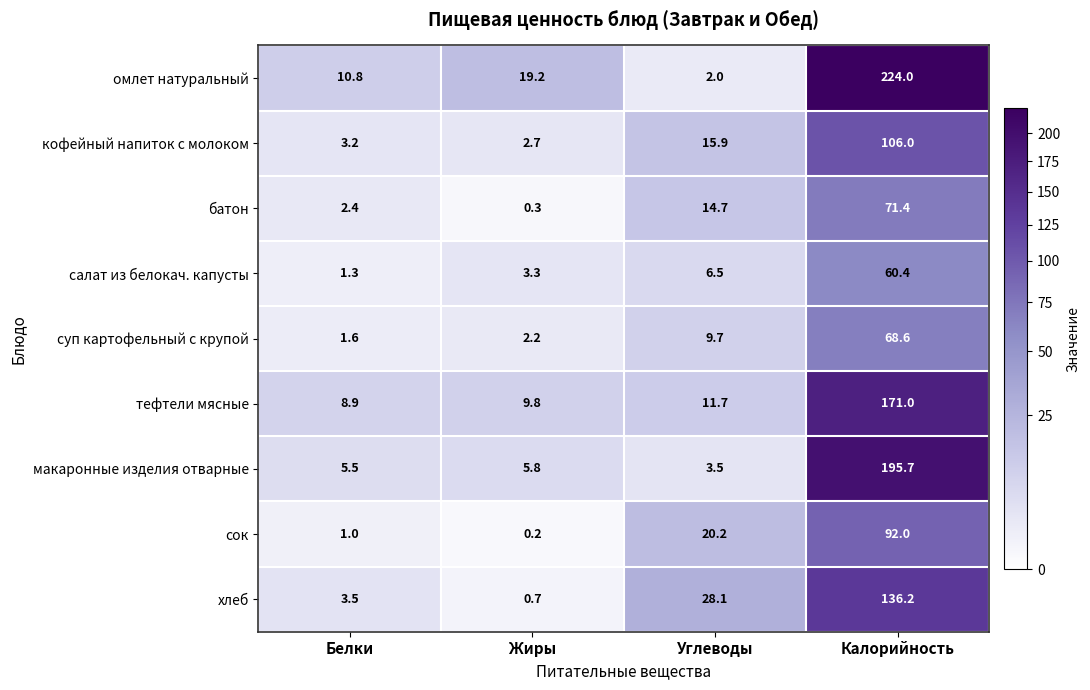

What is the spread (max minus min) of values at Калорийность?

163.6